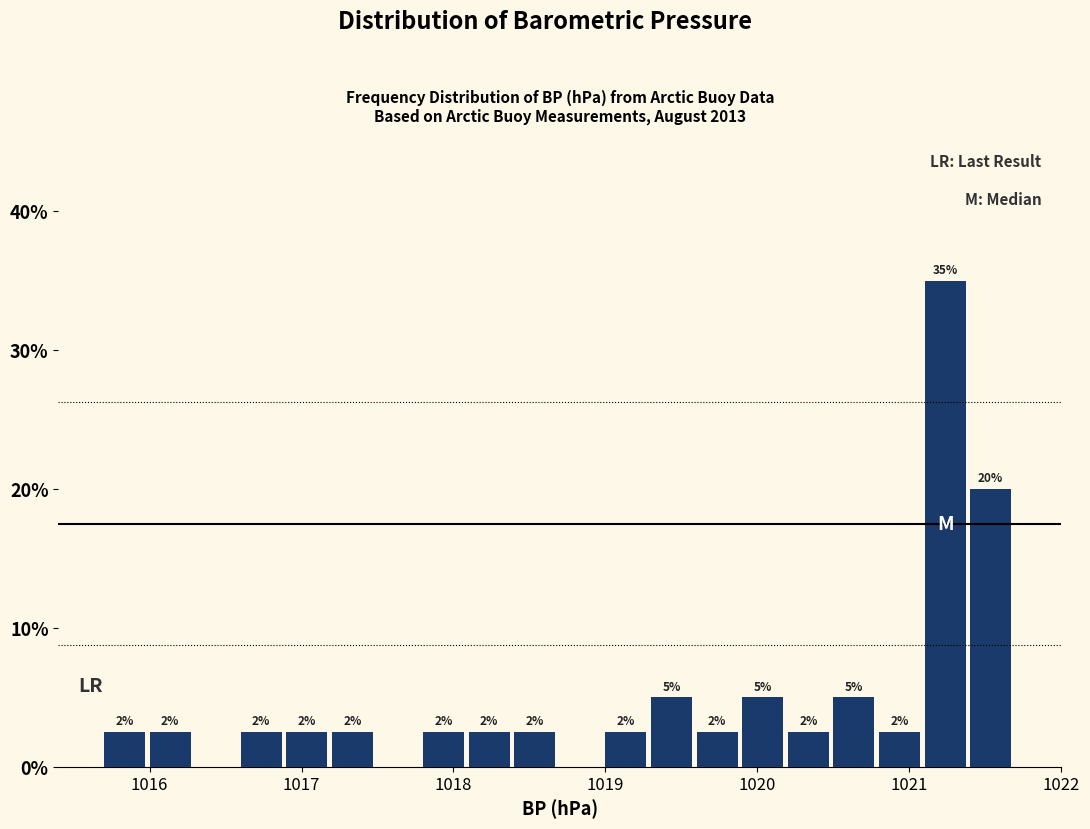

Read against the x-axis, roughly where is the centre of the tallest bar?

1021.2